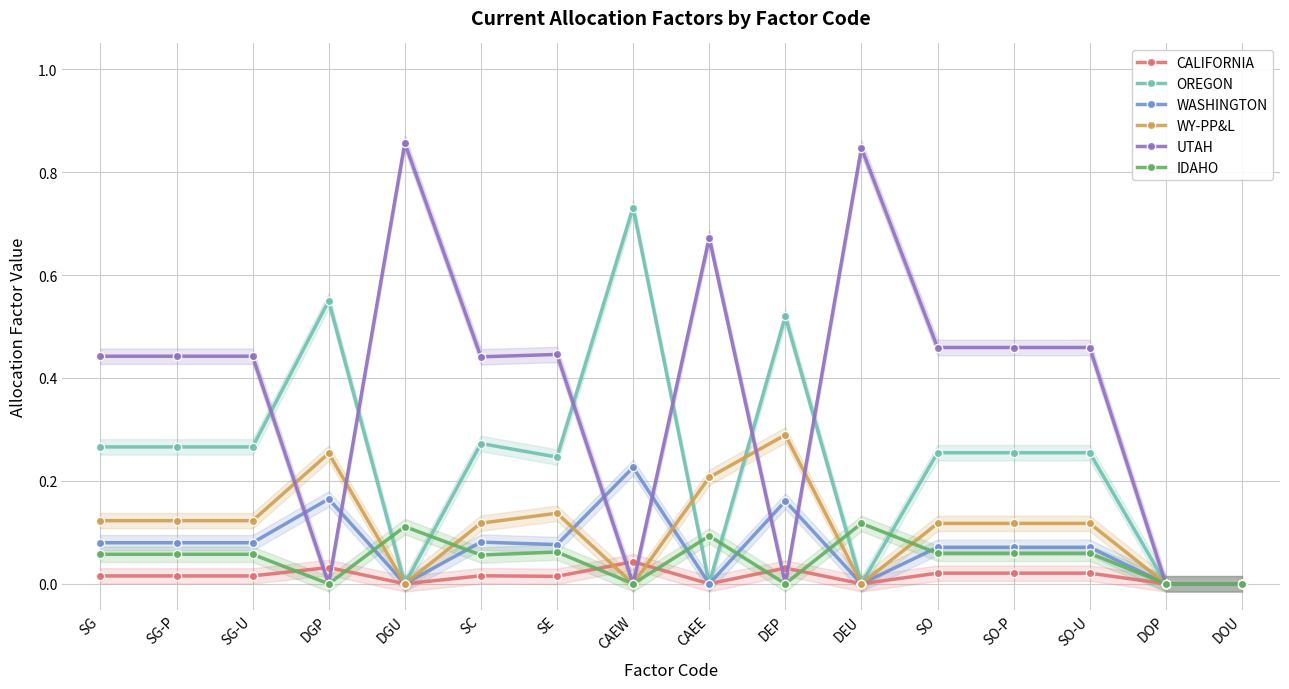

What is the label of the 7th point from the left?

SE